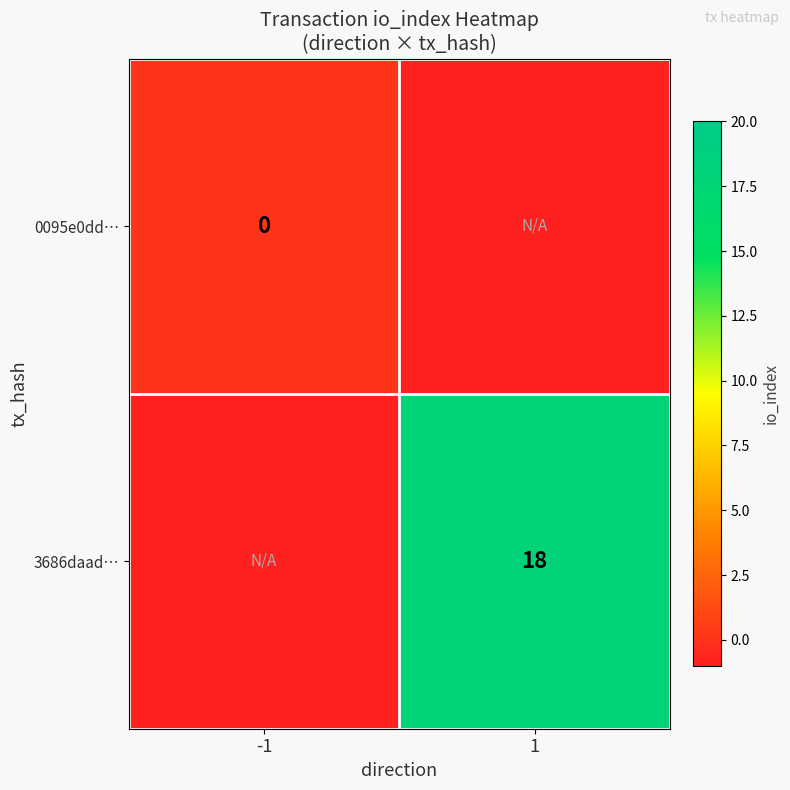

At which category does the chart reach its peak across all series?

1